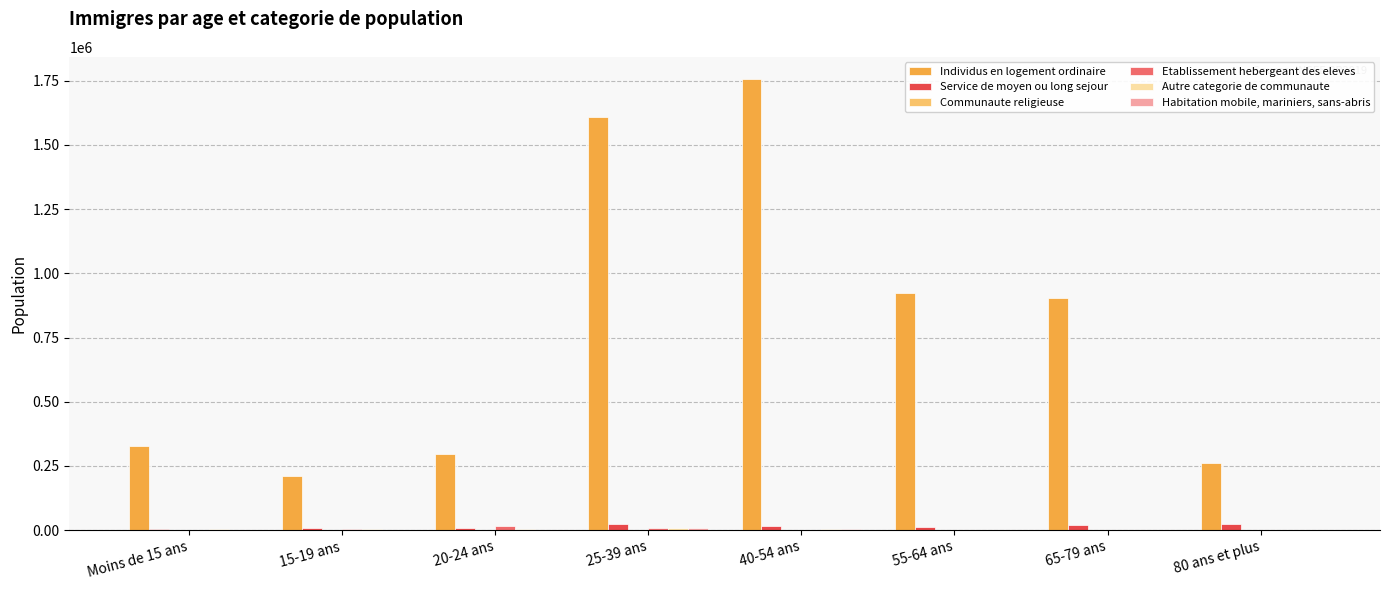

Which series changed the most between 40-54 ans and 55-64 ans?

Individus en logement ordinaire